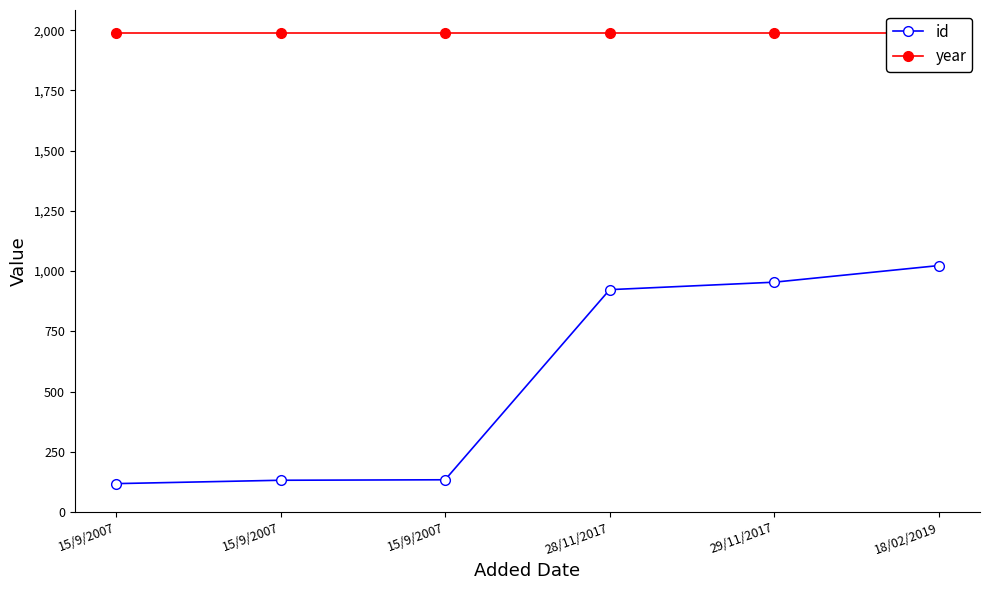

What is the difference between the second highest and minimum values in the id series?

836